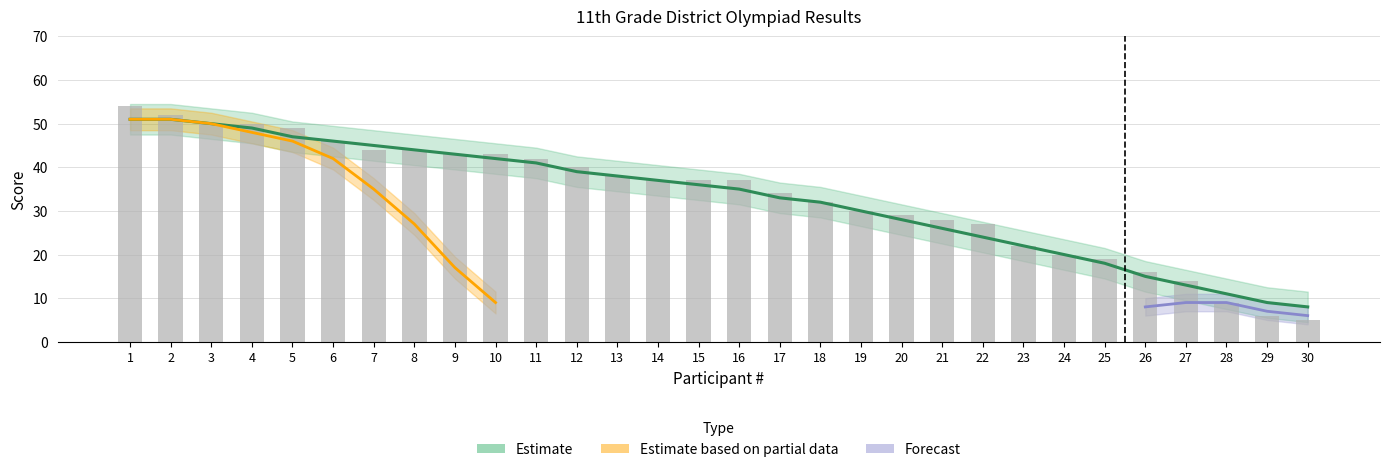

What is the value of the 14th bar from the left?

37